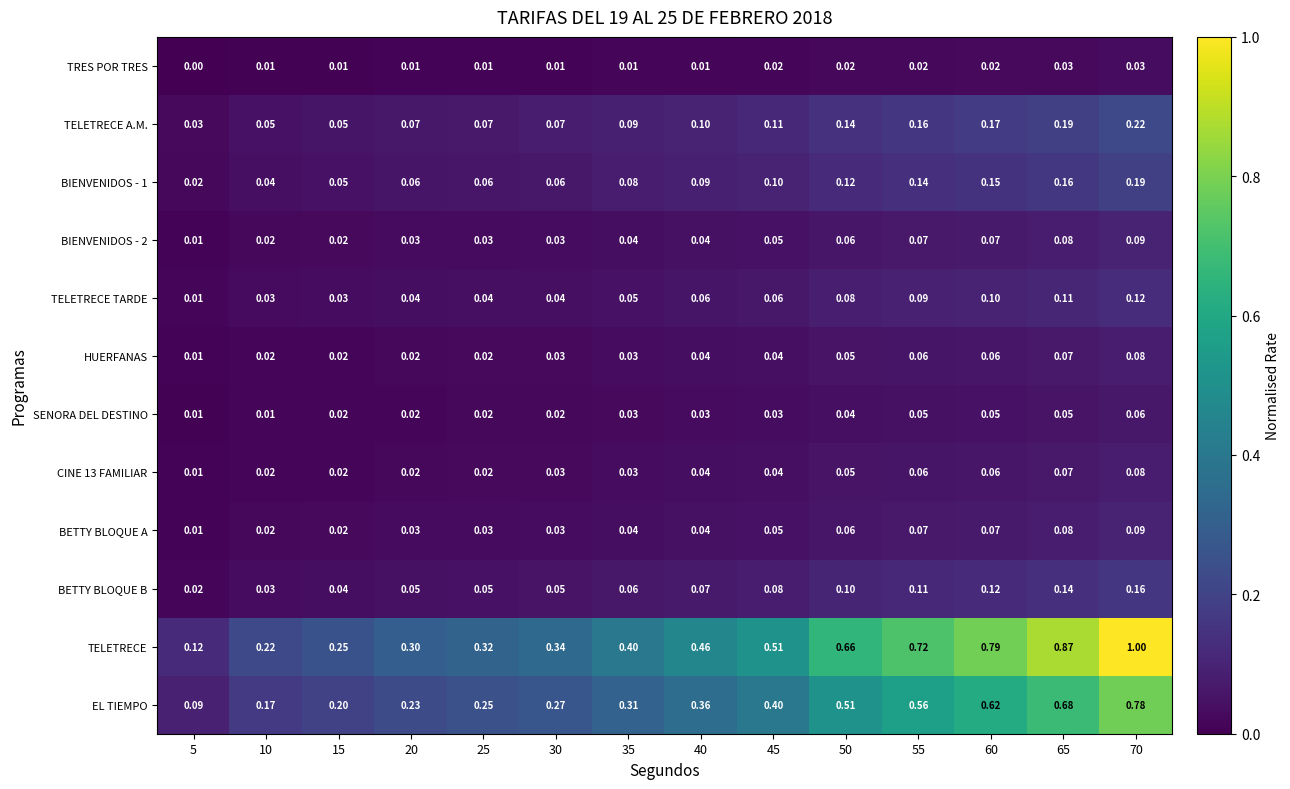

Which series has the widest spread of values?

TELETRECE